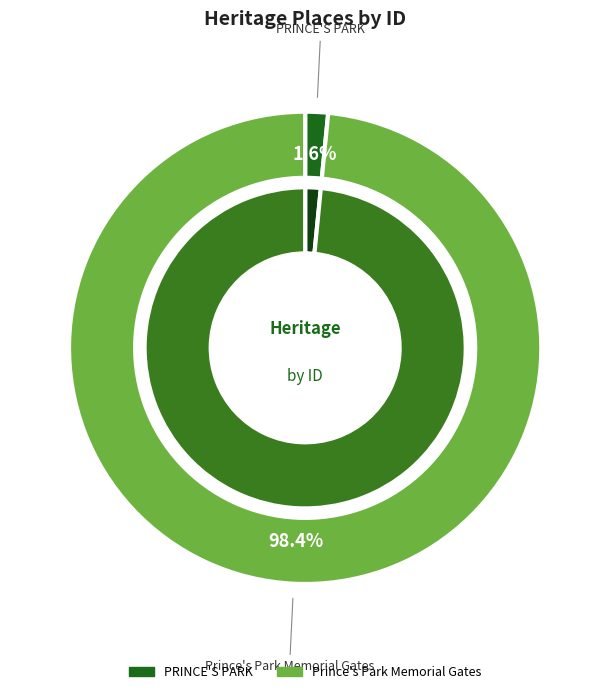

Does any single category account for the majority?

Yes